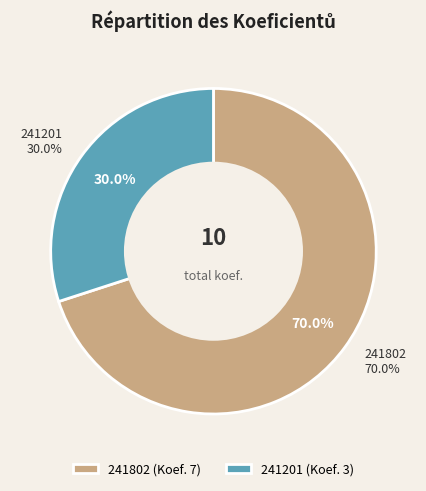

To the nearest percent, what portion does 241201 represent?

30%